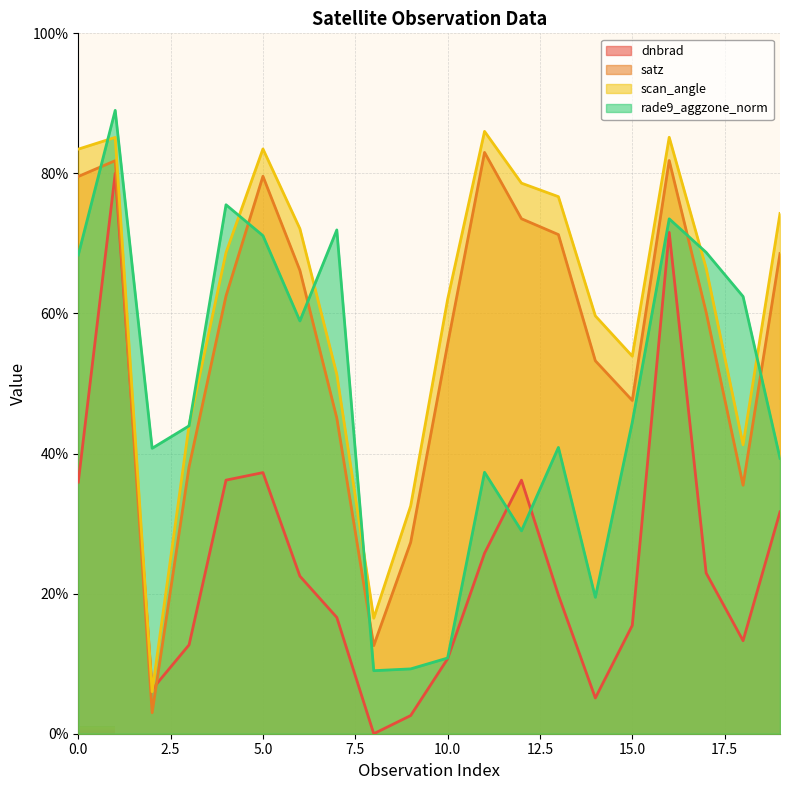

In scan_angle, how many points are lower than both neighbors (excluding endpoints)?

4